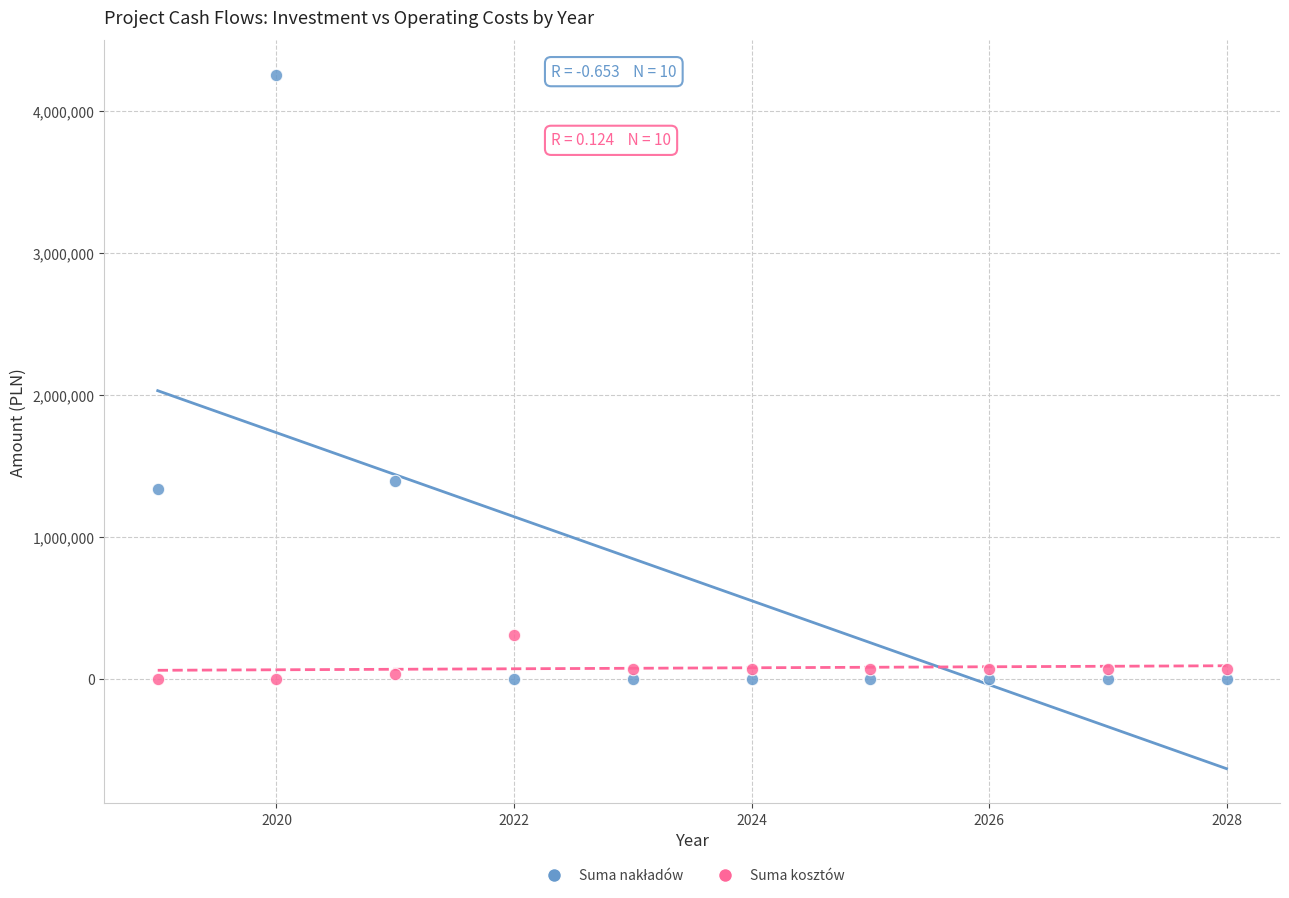

Across all data points, what is the range of X values (max minus min)?

9.0